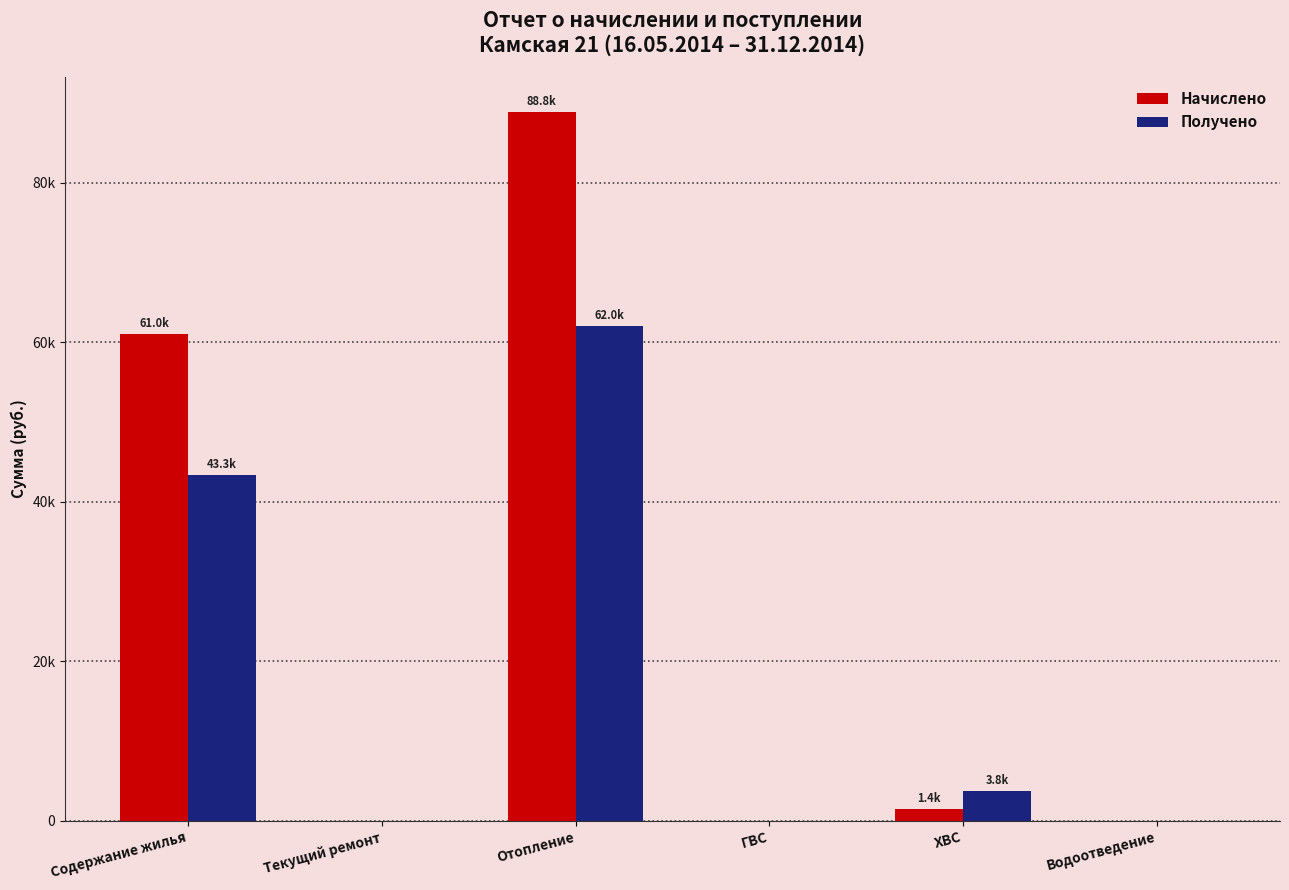

What is the difference between the maximum and minimum values in the Получено series?

62026.9